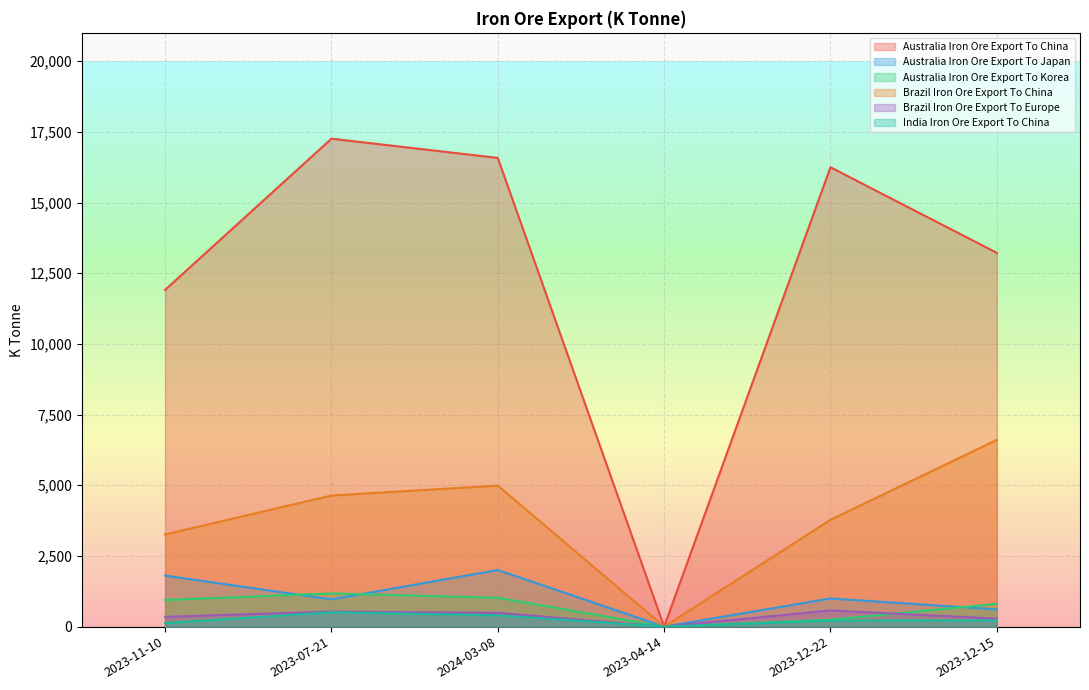

At which category does Australia Iron Ore Export To Japan reach its first local peak?

2024-03-08